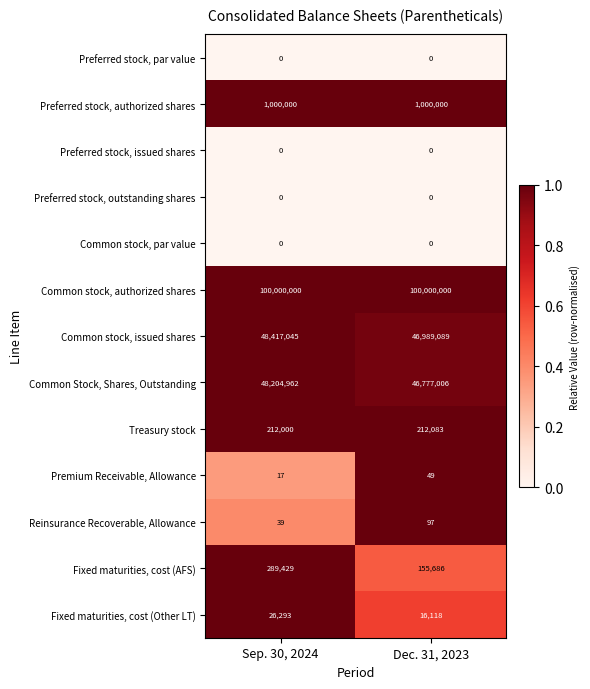

Reading left to right, transcribe all the data shown in this chart.

Preferred stock, par value: Sep. 30, 2024=0	Dec. 31, 2023=0
Preferred stock, authorized shares: Sep. 30, 2024=1000000	Dec. 31, 2023=1000000
Preferred stock, issued shares: Sep. 30, 2024=0	Dec. 31, 2023=0
Preferred stock, outstanding shares: Sep. 30, 2024=0	Dec. 31, 2023=0
Common stock, par value: Sep. 30, 2024=0	Dec. 31, 2023=0
Common stock, authorized shares: Sep. 30, 2024=100000000	Dec. 31, 2023=100000000
Common stock, issued shares: Sep. 30, 2024=48417045	Dec. 31, 2023=46989089
Common Stock, Shares, Outstanding: Sep. 30, 2024=48204962	Dec. 31, 2023=46777006
Treasury stock: Sep. 30, 2024=212000	Dec. 31, 2023=212083
Premium Receivable, Allowance: Sep. 30, 2024=17	Dec. 31, 2023=49
Reinsurance Recoverable, Allowance: Sep. 30, 2024=39	Dec. 31, 2023=97
Fixed maturities, cost (AFS): Sep. 30, 2024=289429	Dec. 31, 2023=155686
Fixed maturities, cost (Other LT): Sep. 30, 2024=26293	Dec. 31, 2023=16118